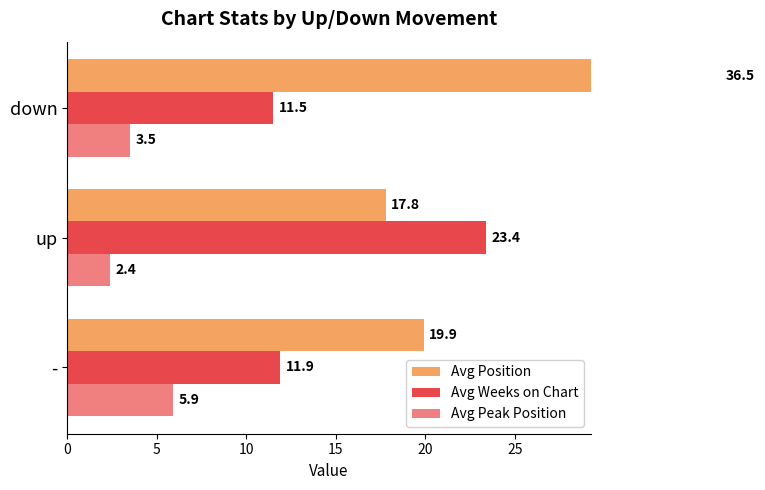

Reading left to right, extract all data points from this chart.

Avg Position: 19.9	17.8	36.5
Avg Weeks on Chart: 11.9	23.4	11.5
Avg Peak Position: 5.9	2.4	3.5